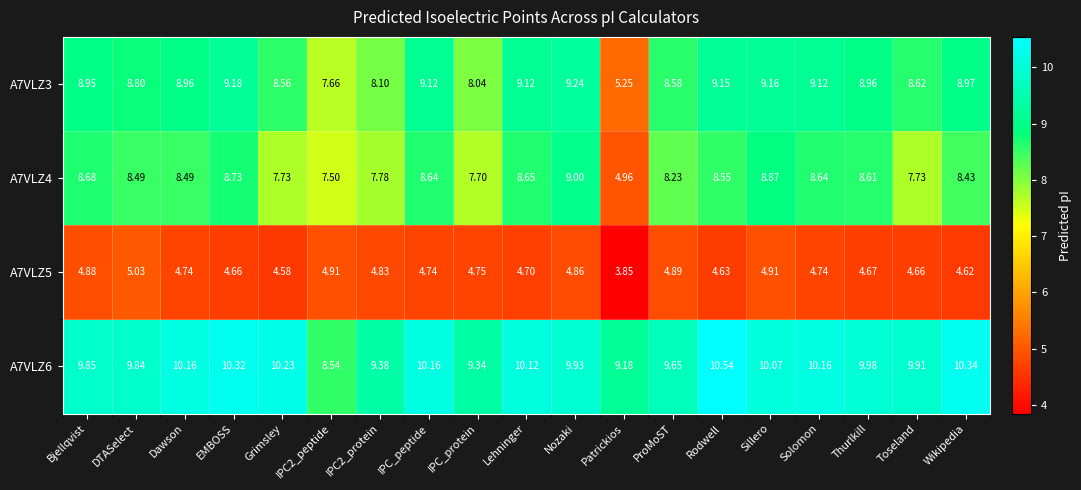

Which series has the widest spread of values?

A7VLZ4